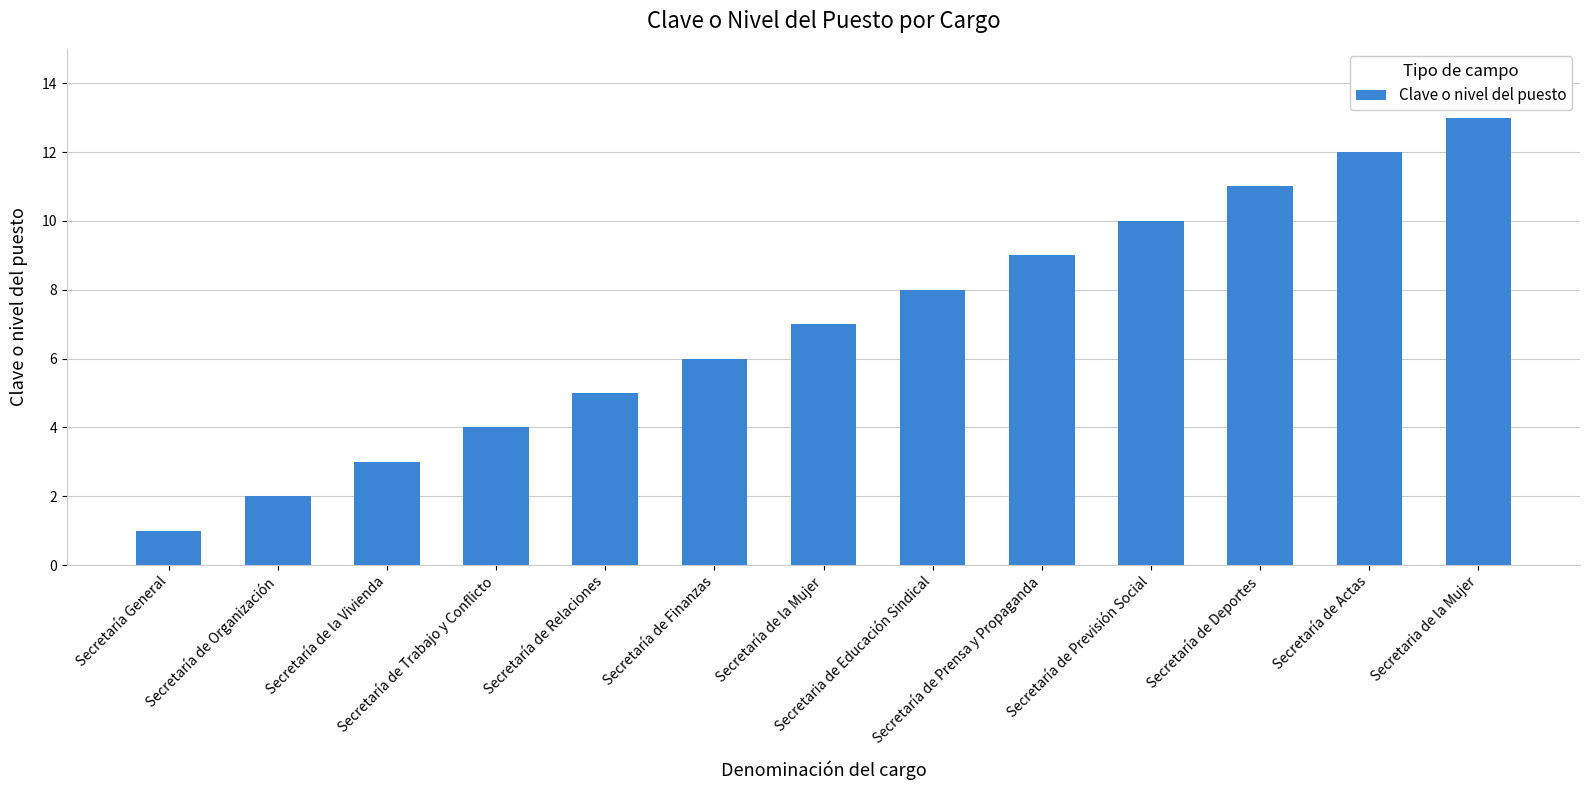

True or false: the data shows 4 at Secretaría de Previsión Social.

False